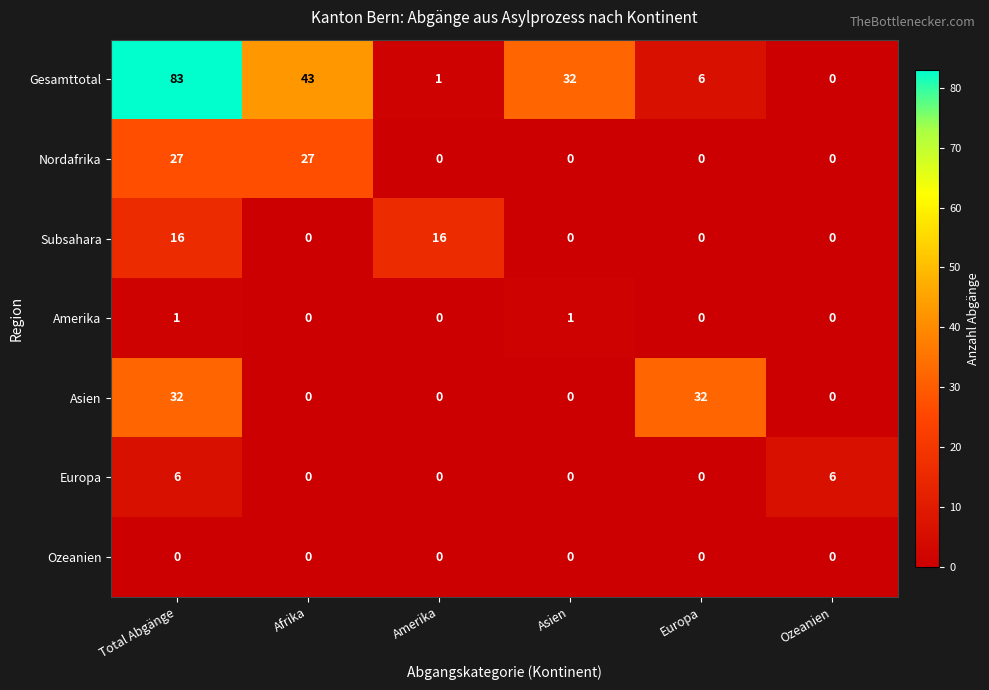

What is the average value of the Gesamttotal series?

28